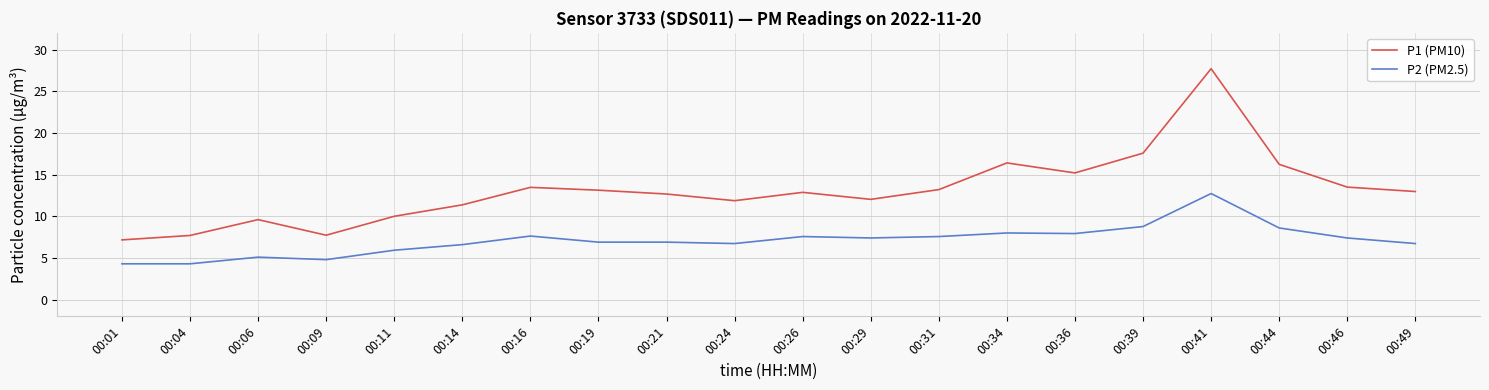

Rank the series by their average value, from highest to lowest.

P1 (PM10), P2 (PM2.5)